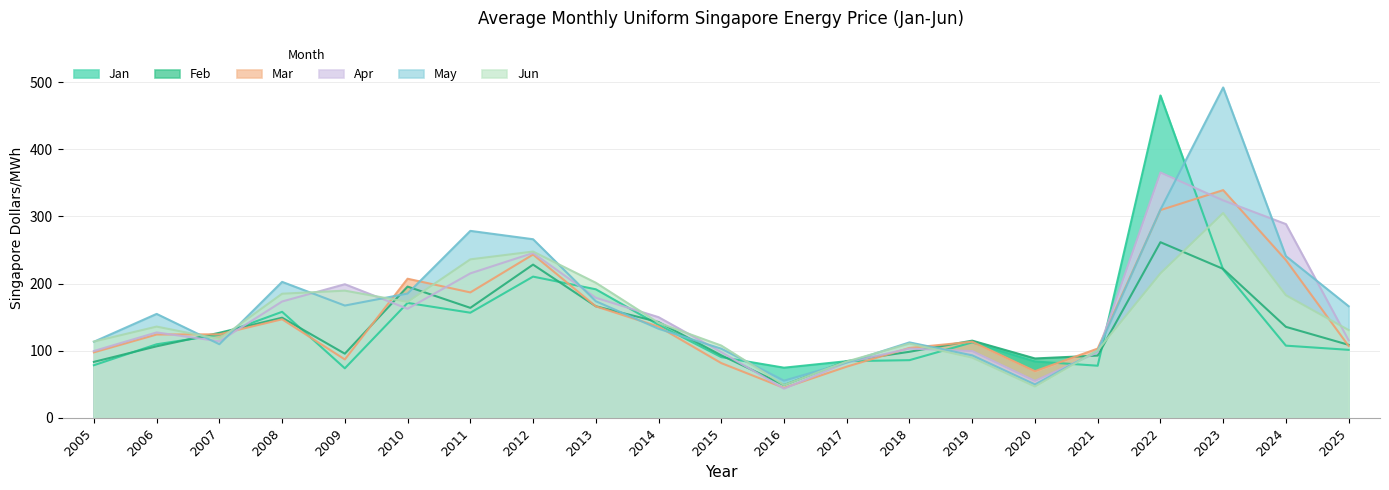

What is the value of the Apr point at the 6th from the left?

162.6